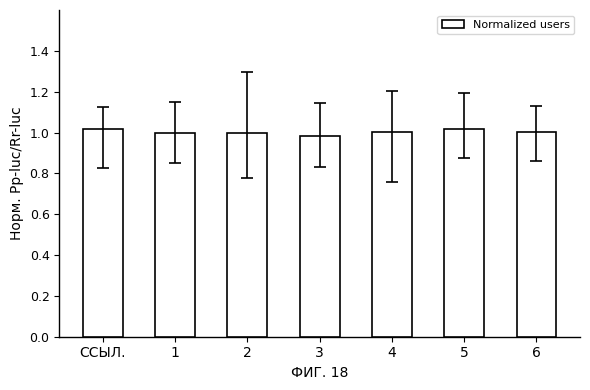

Is it true that the value at 4 is 1.0?

True